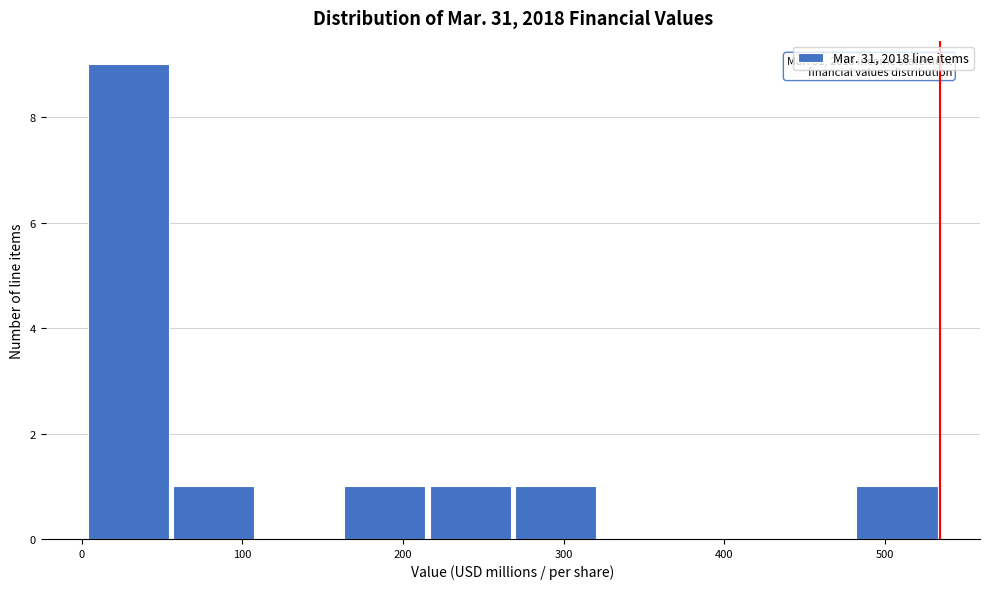

Which range on the x-axis has the tallest bar?

0 to 60